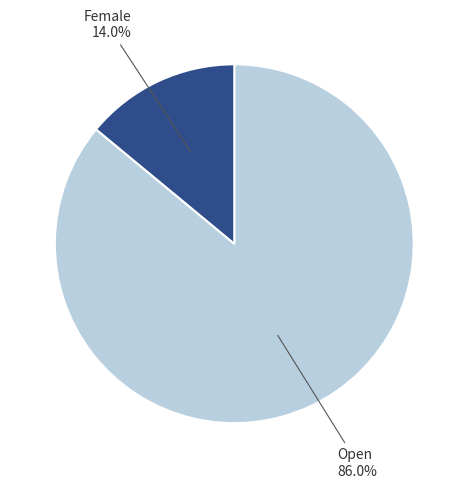

Does any single category account for the majority?

Yes